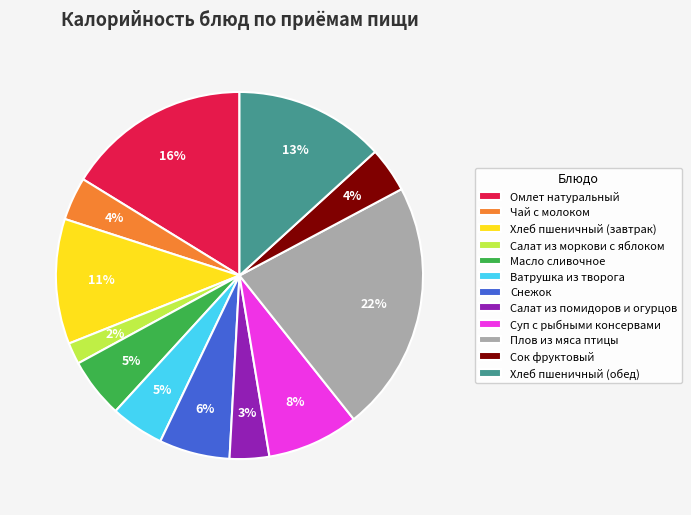

To the nearest percent, what is the difference between the largest and smallest slice percentages?

20%